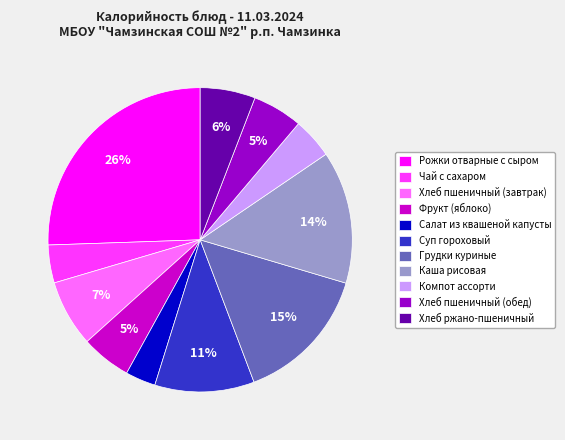

Which slice is the smallest?

Салат из квашеной капусты